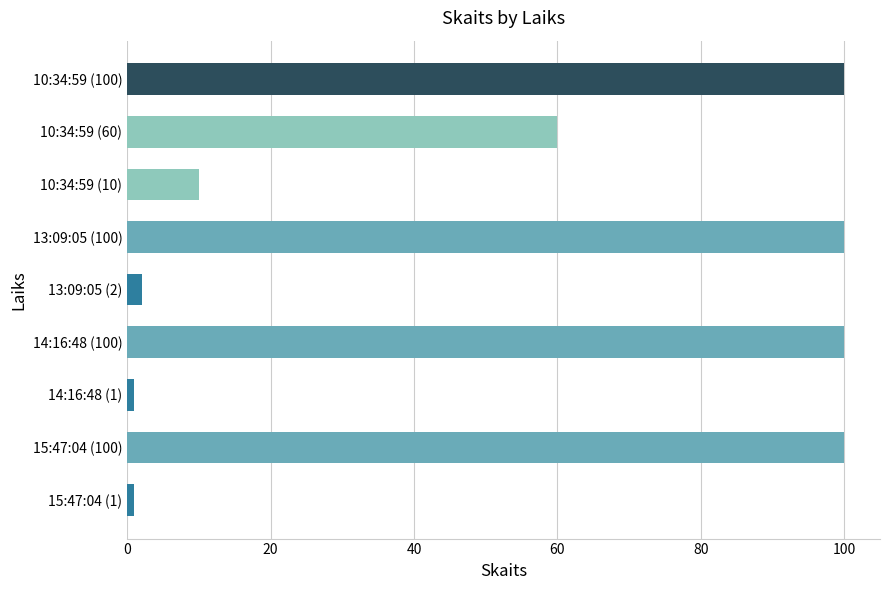

At which label is the value closest to 50?

10:34:59 (60)